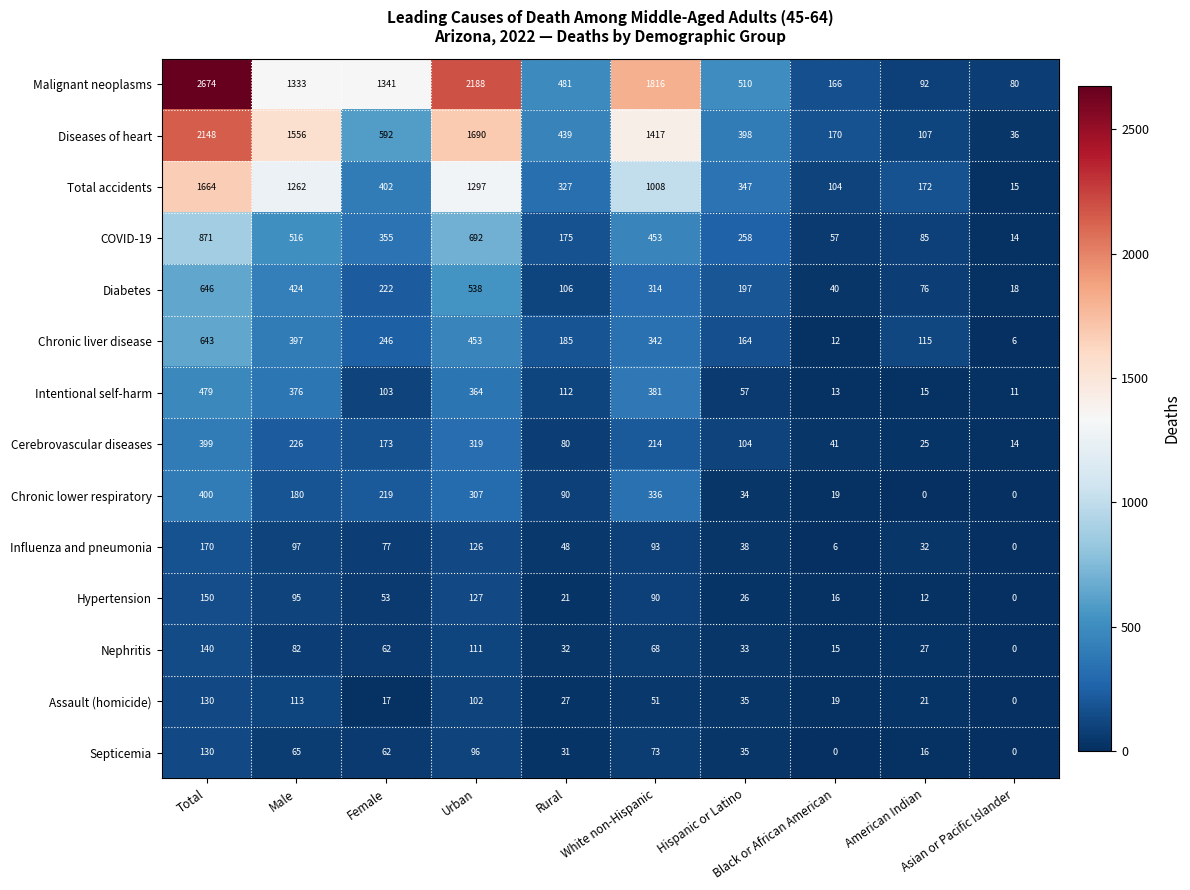

What is the difference between the maximum and minimum values in the Septicemia series?

130